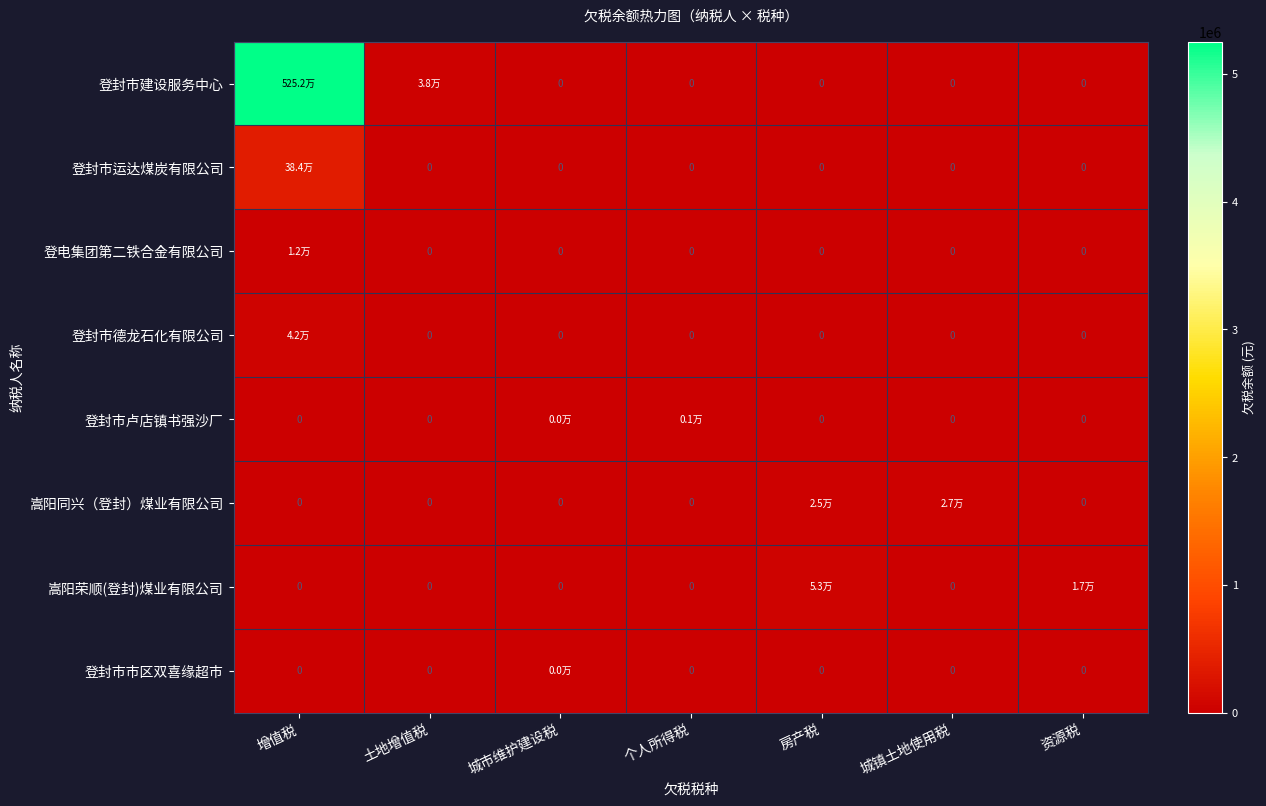

How many data points in 嵩阳荣顺(登封)煤业有限公司 are above 0?

2